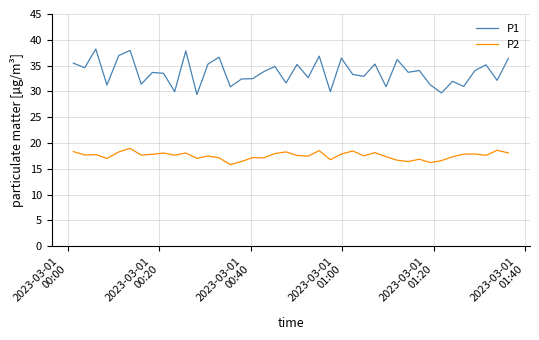

At how many categories does at least one series exceed 23?

40